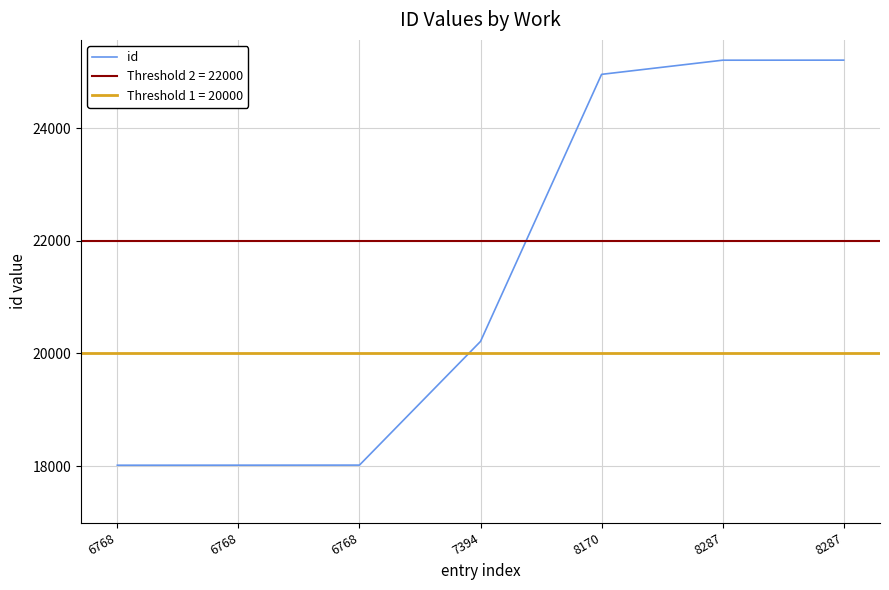

Count the number of categories in the chart.

7